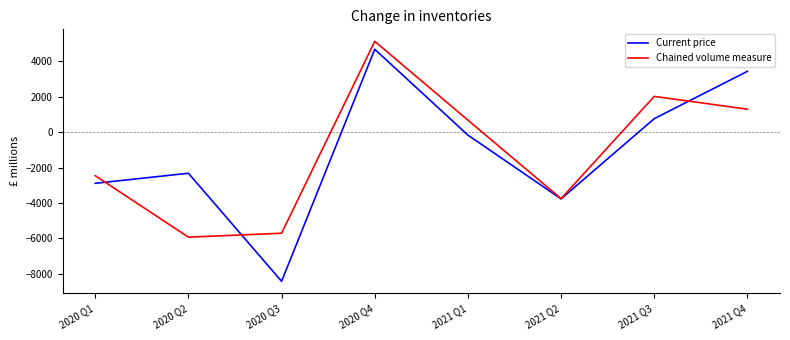

List the labels in order of Current price value, smallest first.

2020 Q3, 2021 Q2, 2020 Q1, 2020 Q2, 2021 Q1, 2021 Q3, 2021 Q4, 2020 Q4